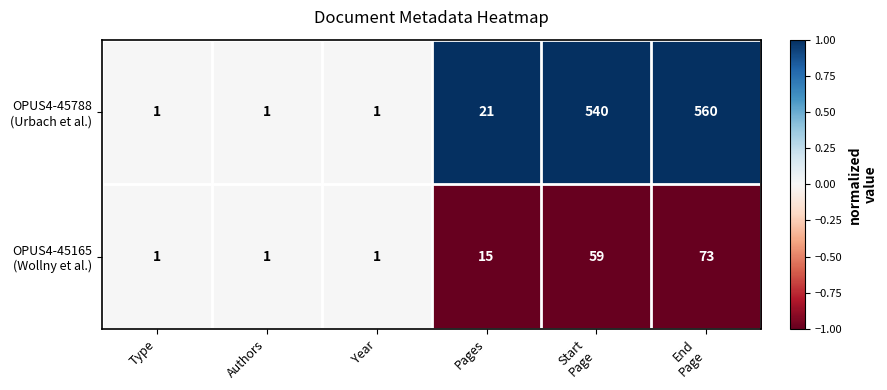

What is the total value across all series at Pages?

36